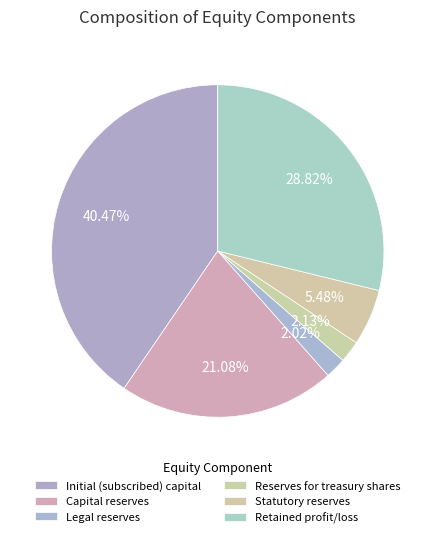

What is the change in value from Initial (subscribed) capital to Retained profit/loss?

-48701511